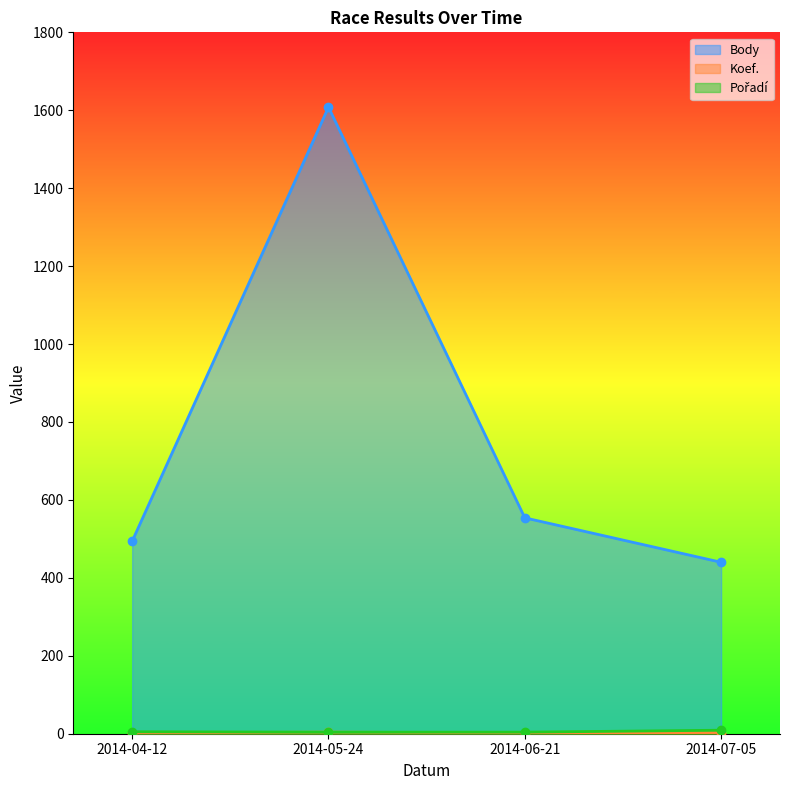

What are all the series names shown in the legend?

Body, Koef., Pořadí